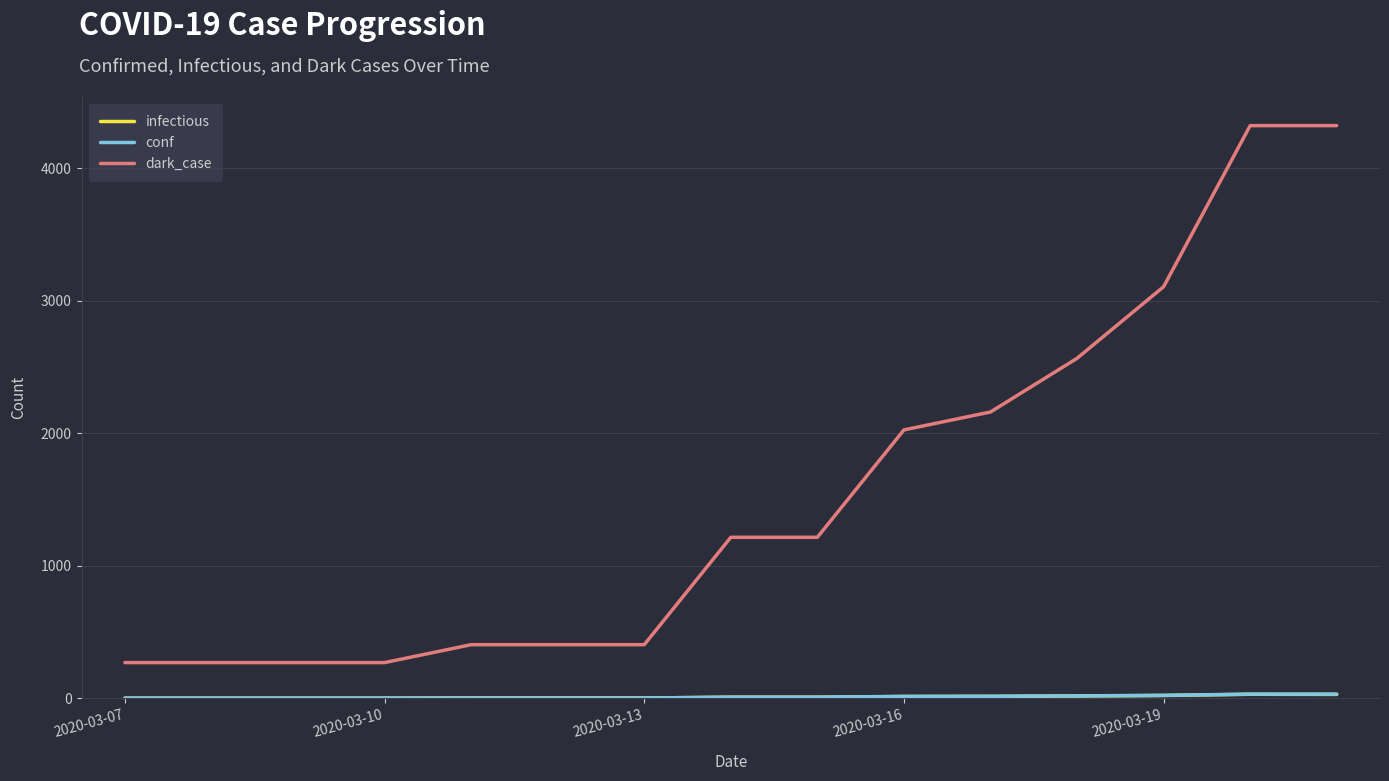

Which series has the largest total across all categories?

dark_case